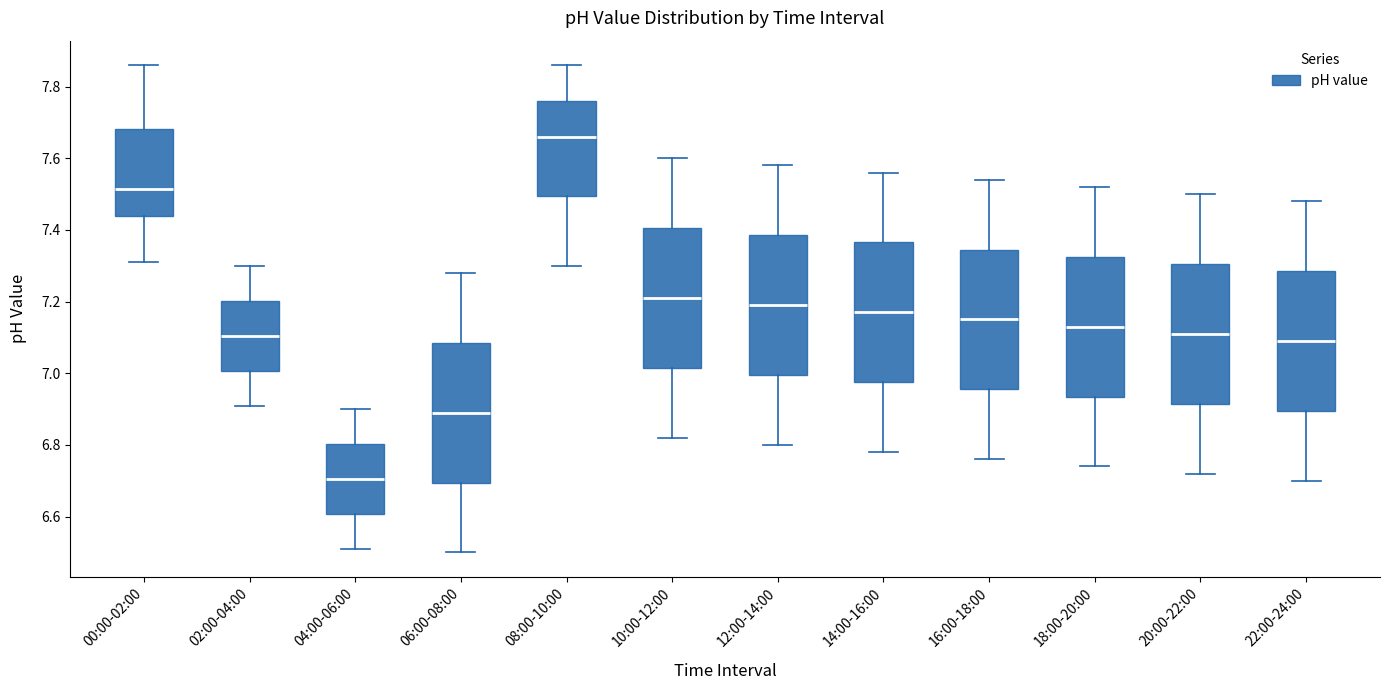

Reading left to right, read every box against the y-axis: the position of its median line, the range the box covers, and the ends of its whiskers. The values are not printed on the chart, so give them approximately, as read against the axis.

00:00-02:00: median 7.52, box 7.44 to 7.68, whiskers 7.32 to 7.86
02:00-04:00: median 7.10, box 7.00 to 7.20, whiskers 6.92 to 7.30
04:00-06:00: median 6.70, box 6.60 to 6.80, whiskers 6.52 to 6.90
06:00-08:00: median 6.90, box 6.70 to 7.08, whiskers 6.50 to 7.28
08:00-10:00: median 7.66, box 7.50 to 7.76, whiskers 7.30 to 7.86
10:00-12:00: median 7.22, box 7.02 to 7.40, whiskers 6.82 to 7.60
12:00-14:00: median 7.20, box 7.00 to 7.38, whiskers 6.80 to 7.58
14:00-16:00: median 7.18, box 6.98 to 7.36, whiskers 6.78 to 7.56
16:00-18:00: median 7.16, box 6.96 to 7.34, whiskers 6.76 to 7.54
18:00-20:00: median 7.14, box 6.94 to 7.32, whiskers 6.74 to 7.52
20:00-22:00: median 7.12, box 6.92 to 7.30, whiskers 6.72 to 7.50
22:00-24:00: median 7.10, box 6.90 to 7.28, whiskers 6.70 to 7.48